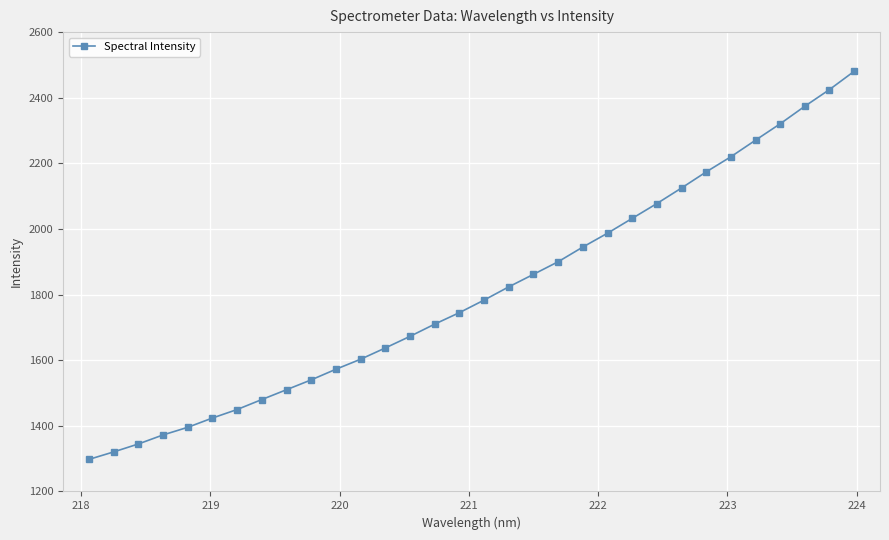

Does the chart display data point markers on the line(s)?

Yes